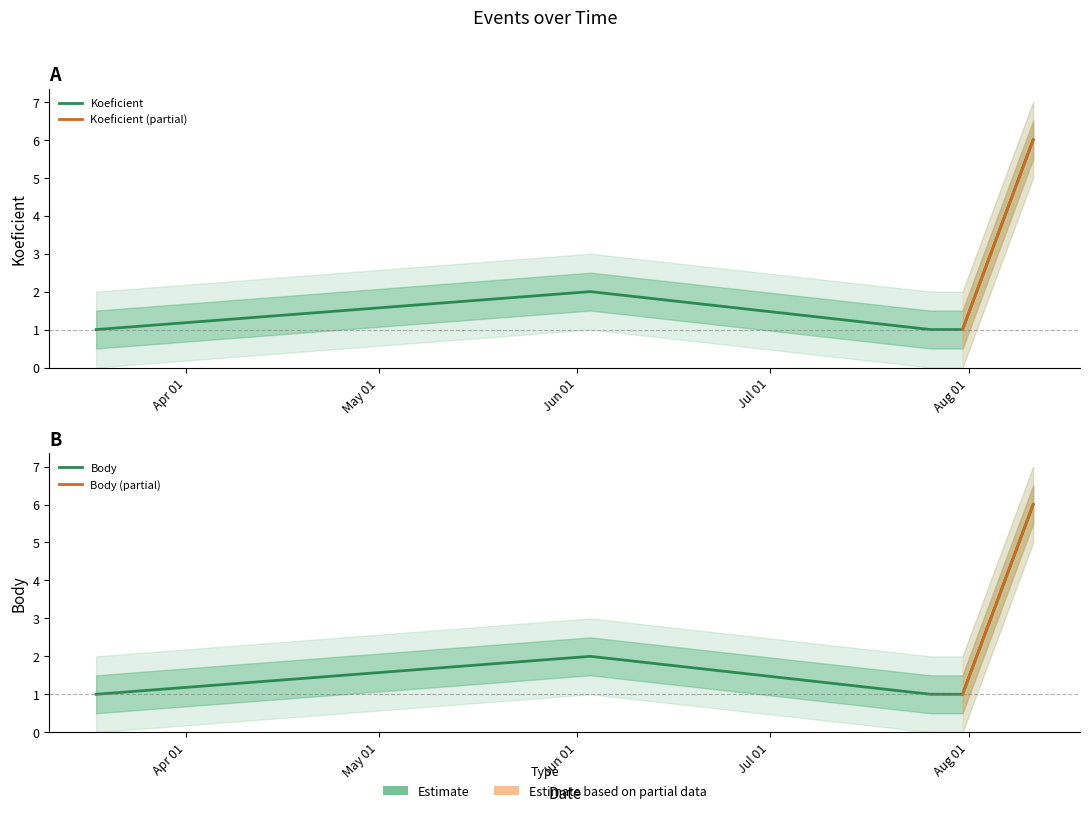

True or false: Koeficient and Body cross at least once.

False